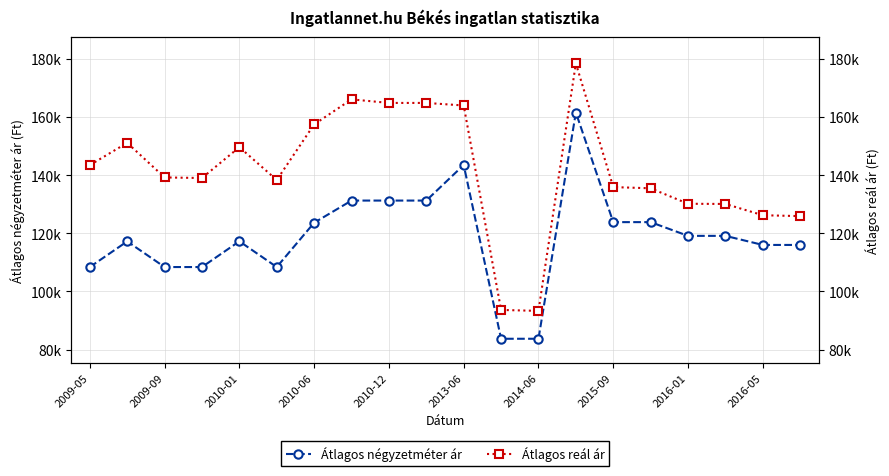

True or false: Átlagos reál ár has more than 0 interior local peaks.

True